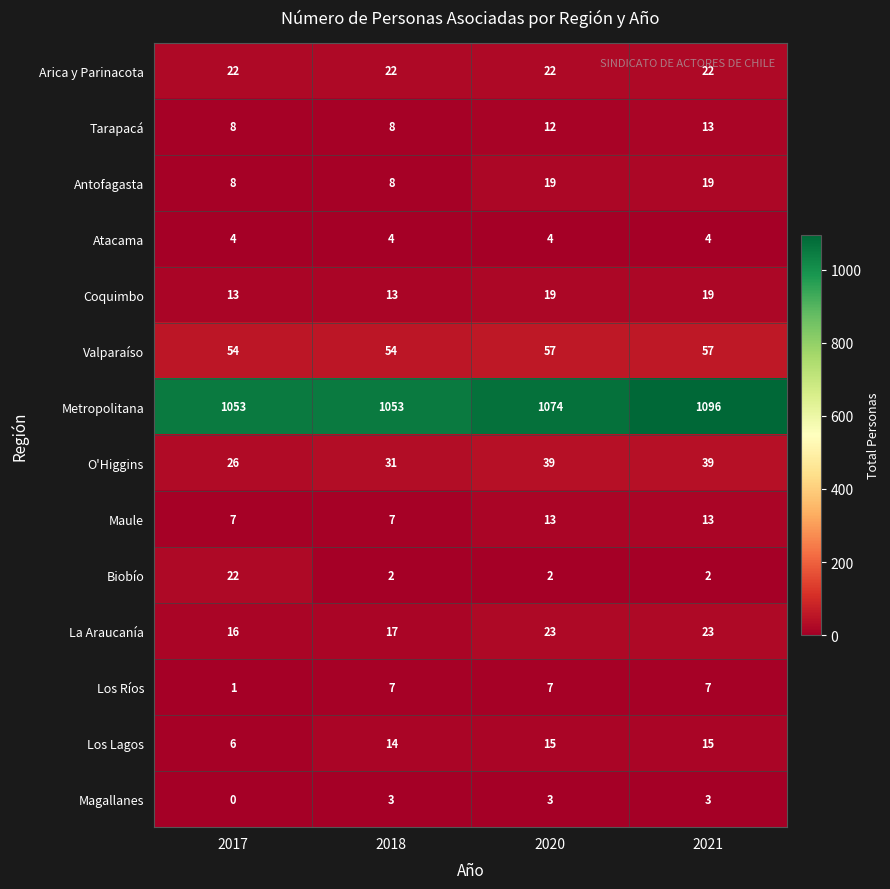

What is the difference between the Los Lagos values at 2021 and 2017?

9